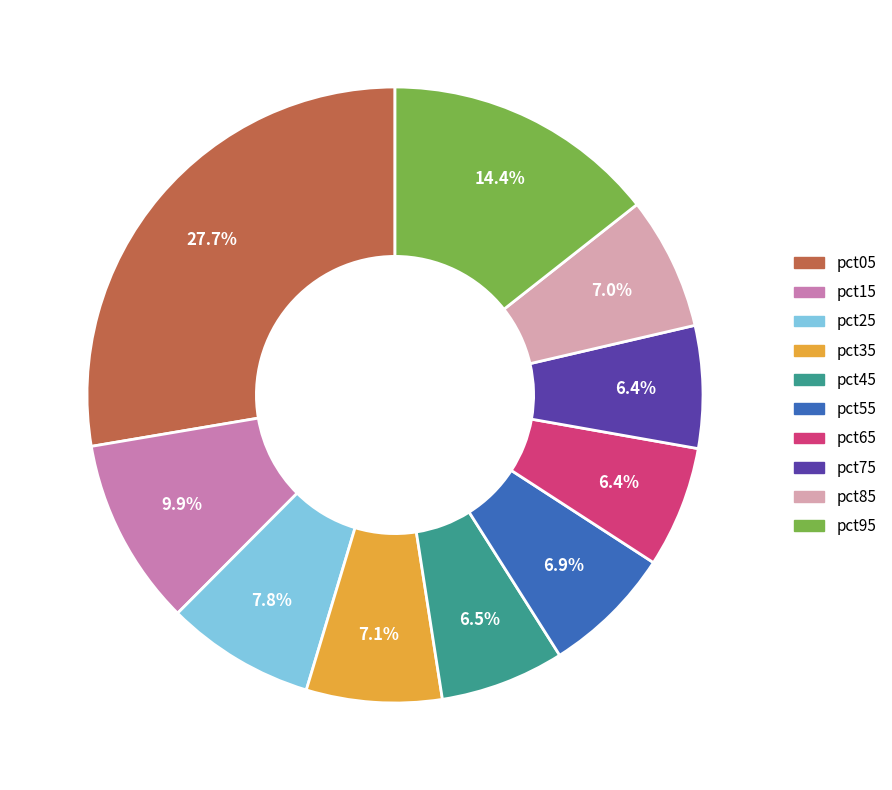

Is there any slice that represents more than half of the pie?

No